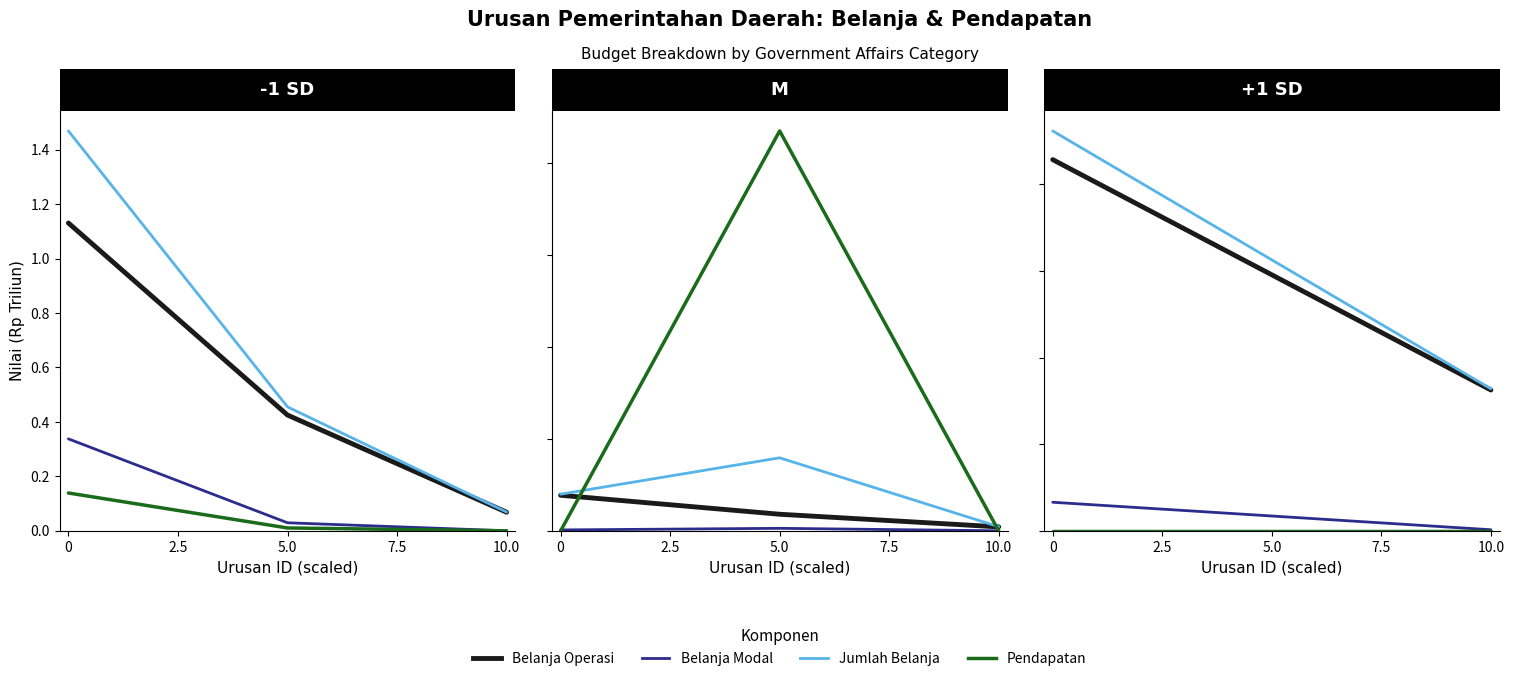

At how many categories does at least one series exceed 0?

2